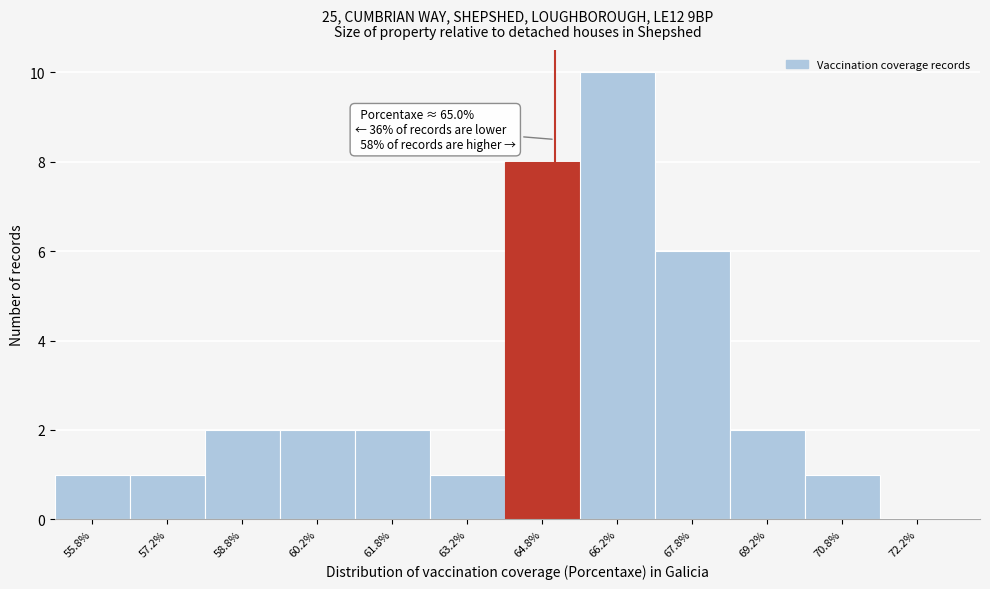

Over which range of the x-axis is the bar tallest?

65.5 to 67.0